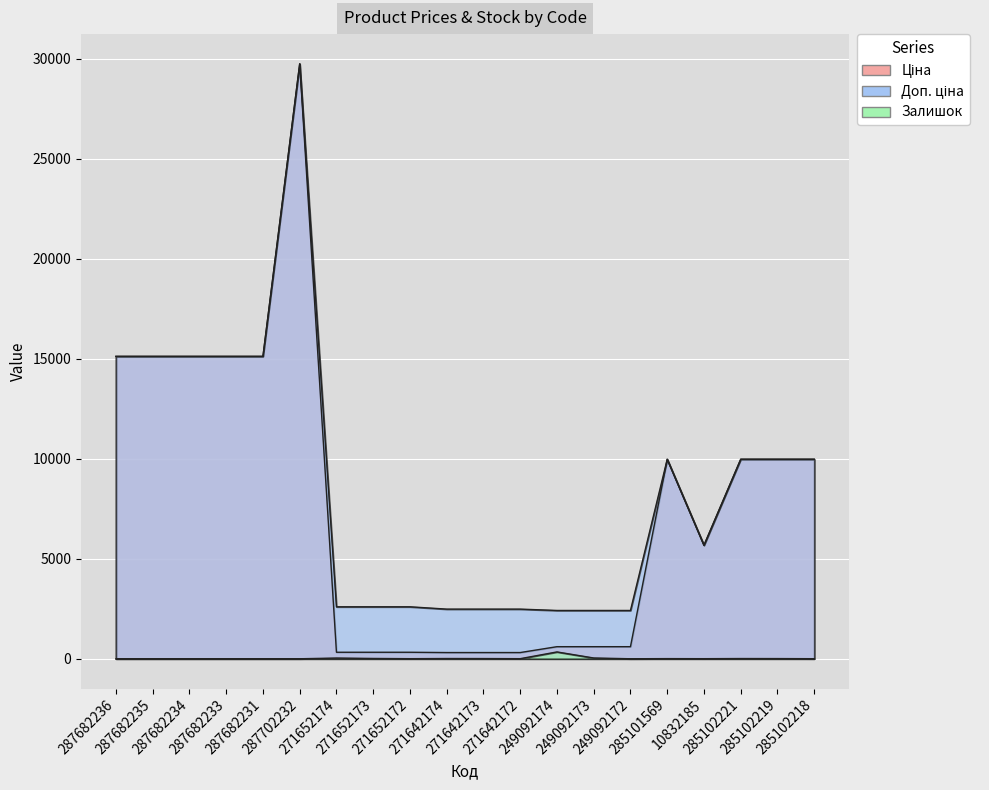

How many categories are shown in the chart?

20